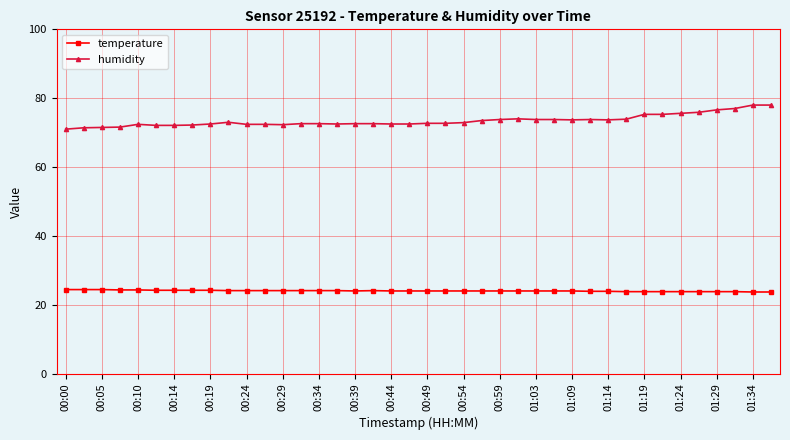

What is the highest value of the humidity series?

78.0